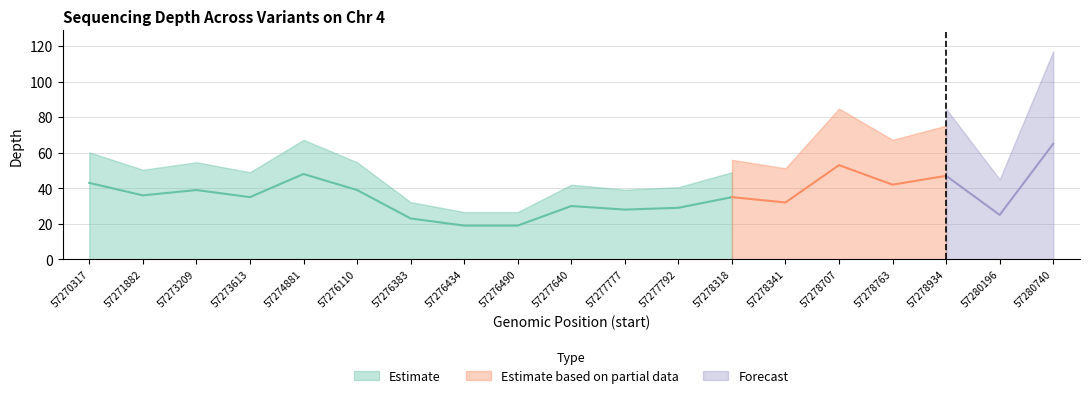

Reading left to right, what are all the values shown in this chart?

57270317=43	57271882=36	57273209=39	57273613=35	57274881=48	57276110=39	57276383=23	57276434=19	57276490=19	57277640=30	57277777=28	57277792=29	57278318=35	57278341=32	57278707=53	57278763=42	57278934=47	57280196=25	57280740=65